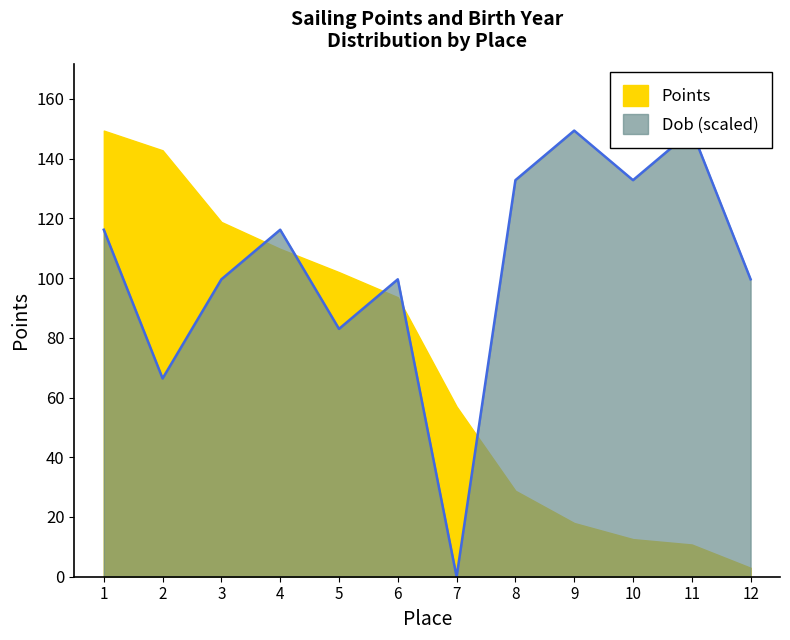

Is it true that the value at 6 is 162.7?

False